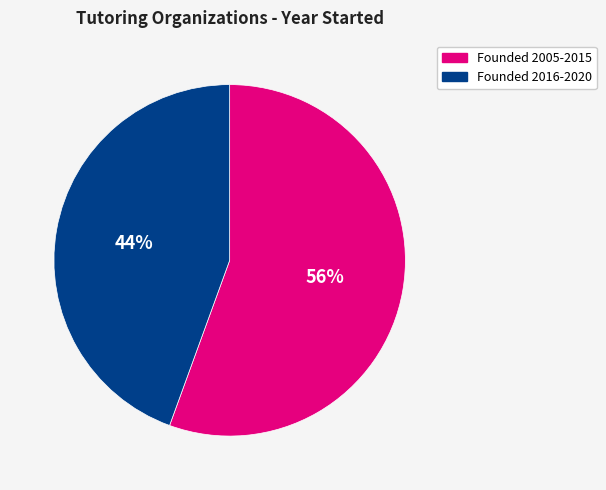

To the nearest percent, what portion does Founded 2005-2015 represent?

56%